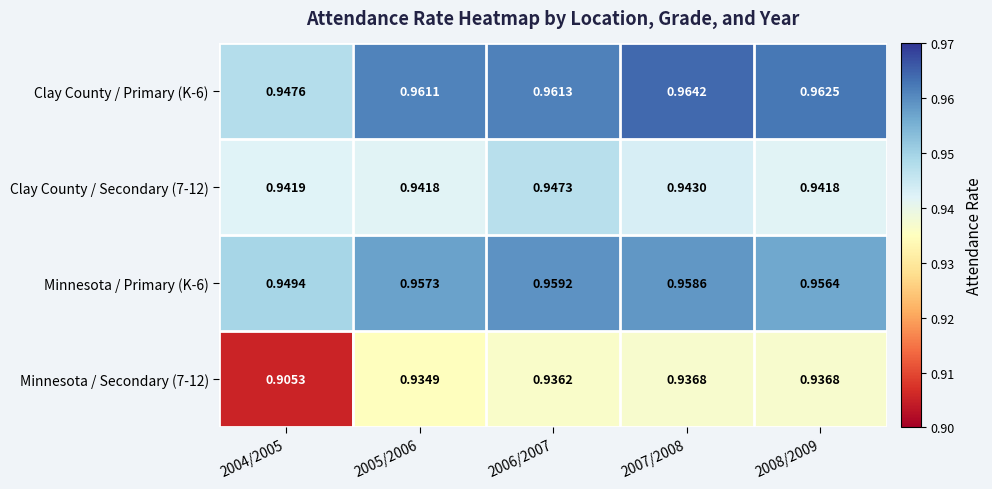

Which category has the lowest value across all series?

2004/2005